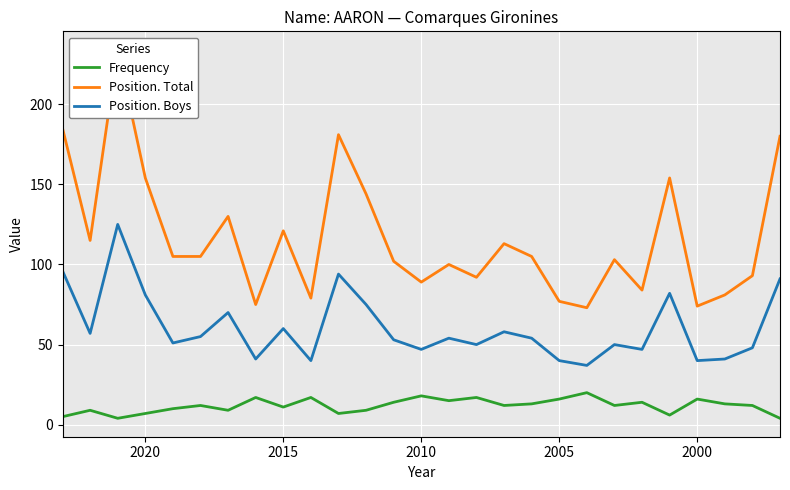

What is the difference between the second highest and second lowest values in the Position. Boys series?

56